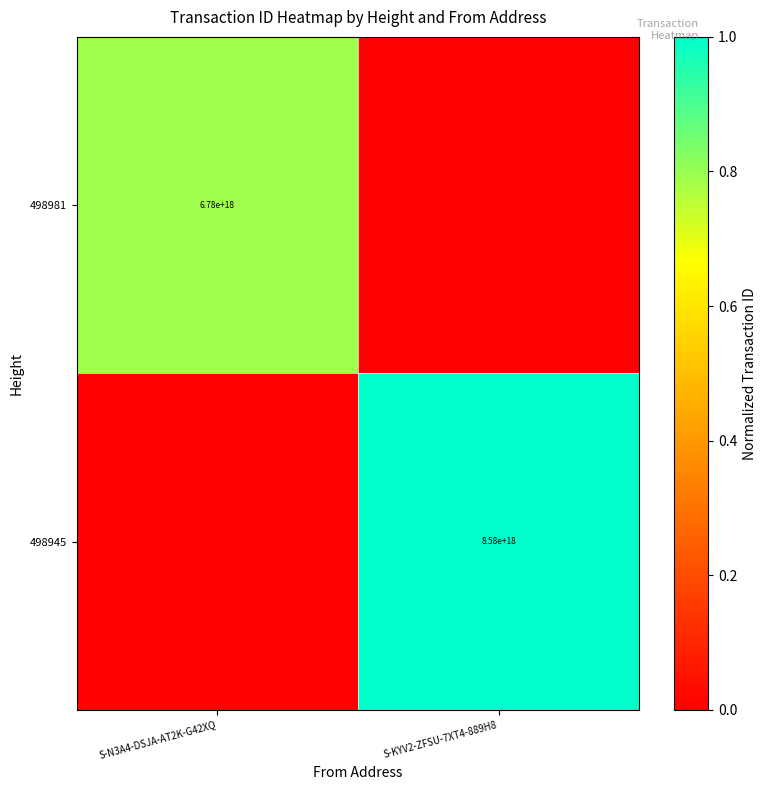

The 498945 series shows 8580000000000000000 at S-KYV2-ZFSU-7XT4-889H8. True or false?

True